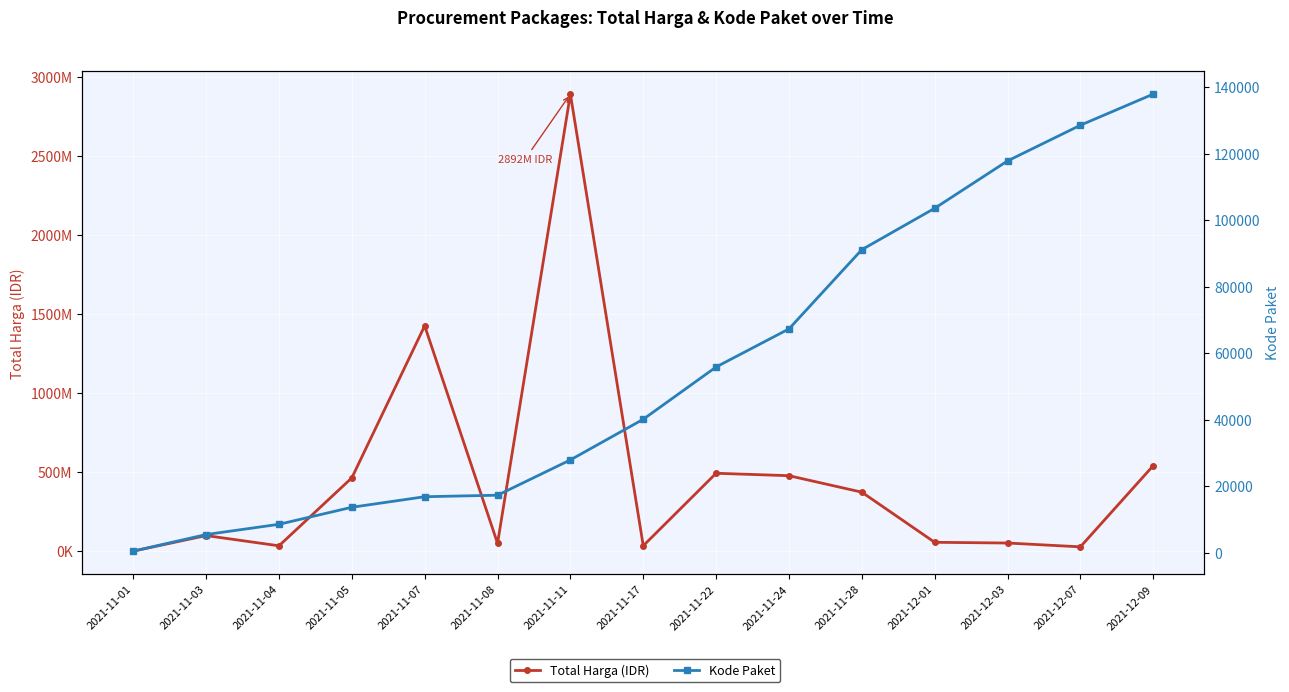

Which category has the highest value in the Total Harga (IDR) series?

2021-11-11